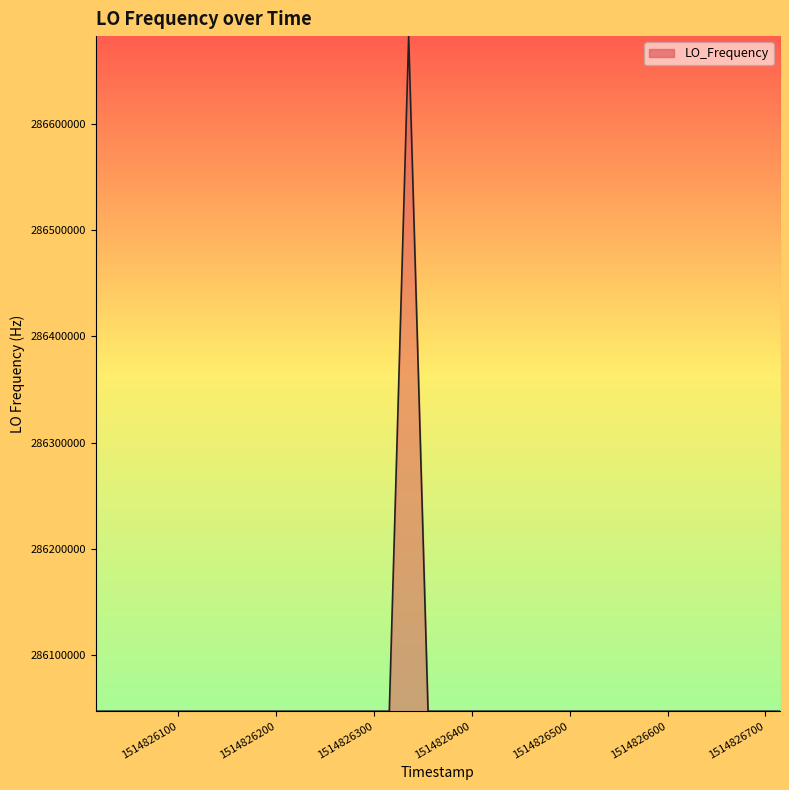

What is the average value?

286062897.9